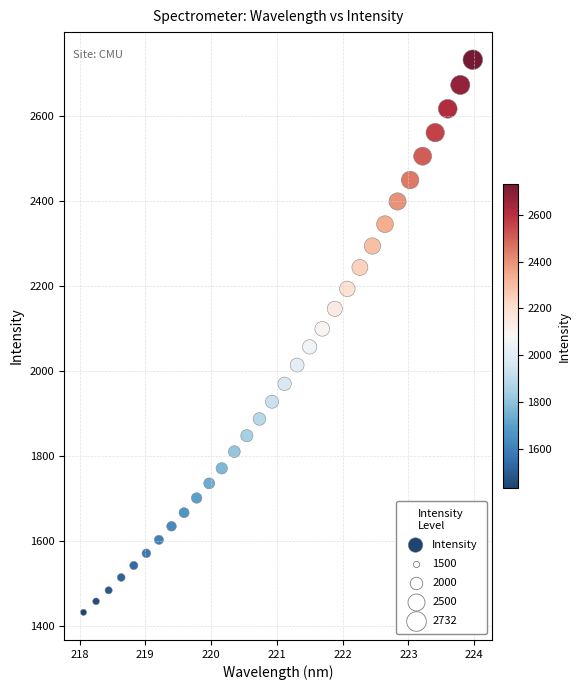

What is the range of Y values (max minus min)?

1299.9